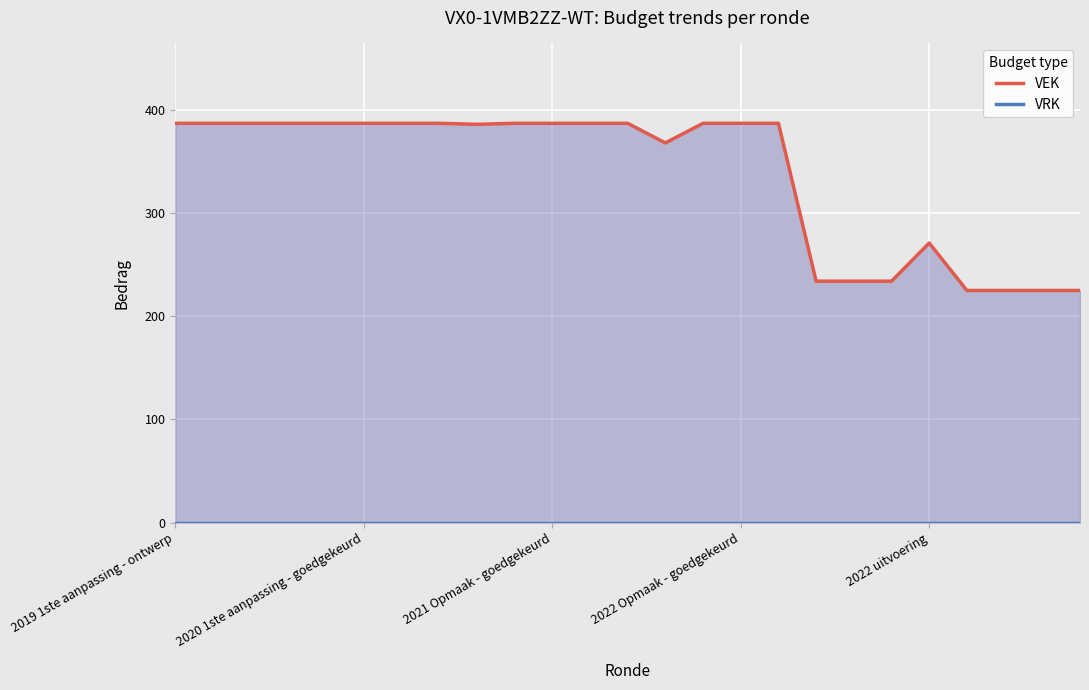

True or false: VEK and VRK cross at least once.

False